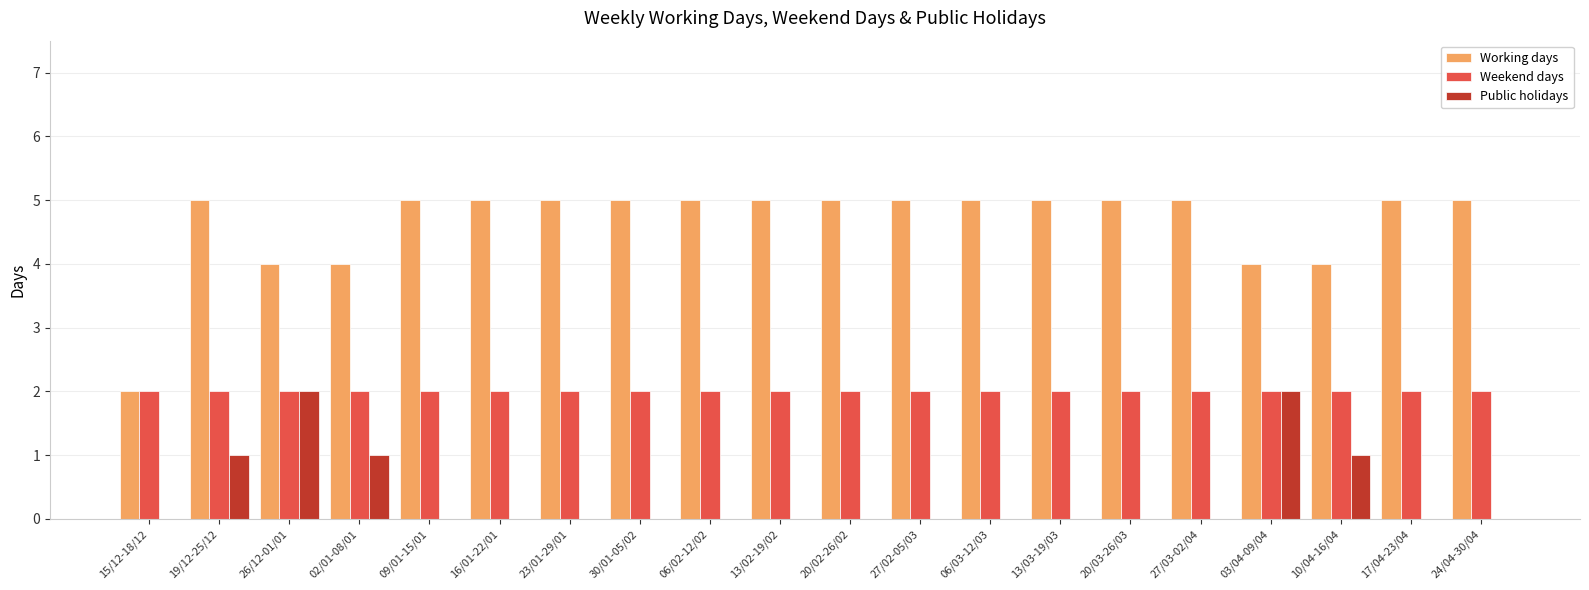

Does the chart contain stacked bars?

No